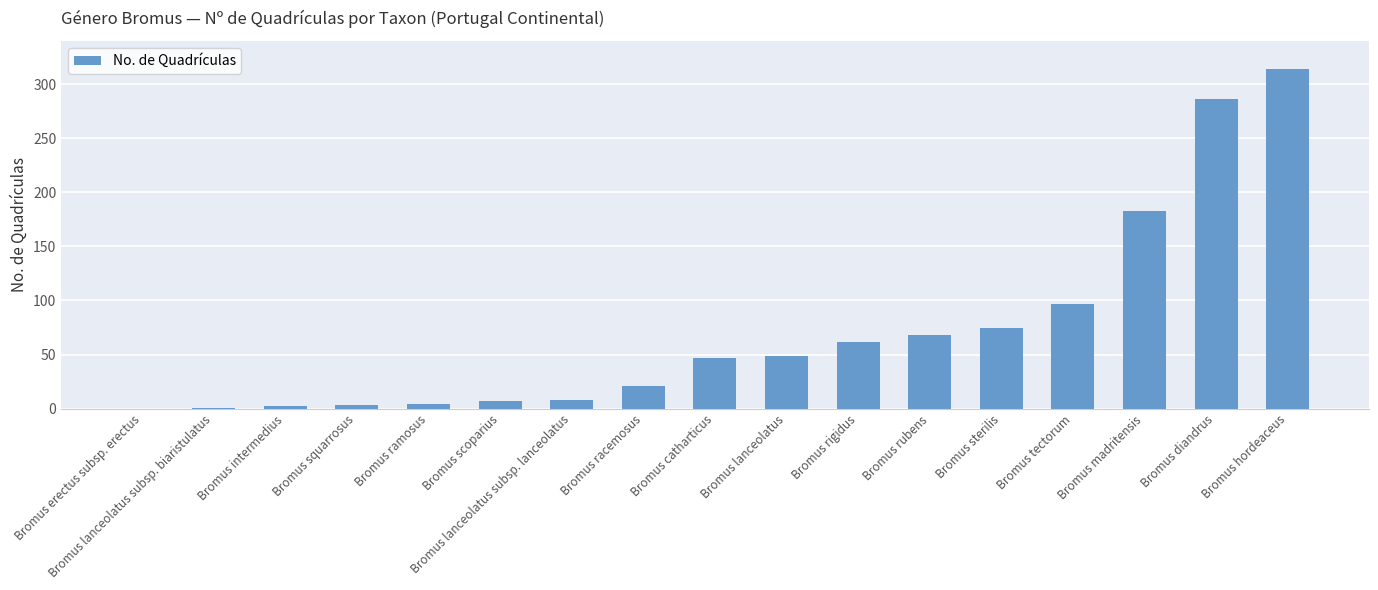

Approximately how many times larger is the value at Bromus lanceolatus compared to Bromus scoparius?

7.0